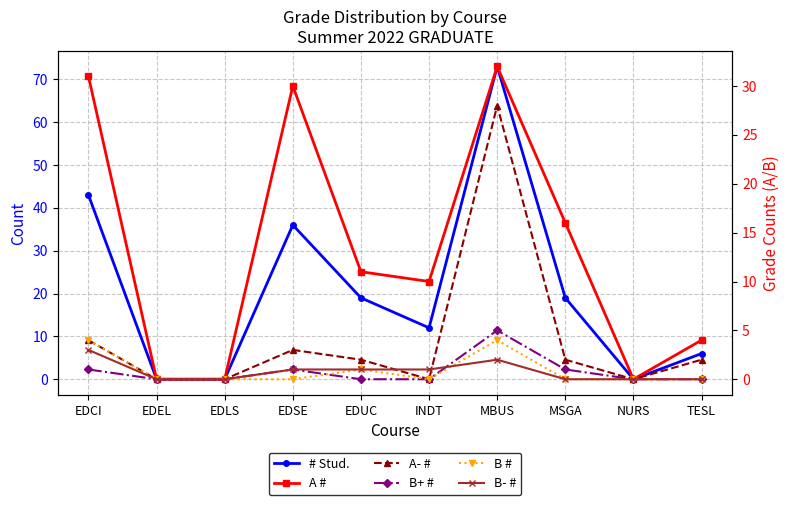

Reading left to right, extract all data points from this chart.

# Stud.: EDCI=43	EDEL=0	EDLS=0	EDSE=36	EDUC=19	INDT=12	MBUS=73	MSGA=19	NURS=0	TESL=6
A #: EDCI=31	EDEL=0	EDLS=0	EDSE=30	EDUC=11	INDT=10	MBUS=32	MSGA=16	NURS=0	TESL=4
A- #: EDCI=4	EDEL=0	EDLS=0	EDSE=3	EDUC=2	INDT=0	MBUS=28	MSGA=2	NURS=0	TESL=2
B+ #: EDCI=1	EDEL=0	EDLS=0	EDSE=1	EDUC=0	INDT=0	MBUS=5	MSGA=1	NURS=0	TESL=0
B #: EDCI=4	EDEL=0	EDLS=0	EDSE=0	EDUC=1	INDT=0	MBUS=4	MSGA=0	NURS=0	TESL=0
B- #: EDCI=3	EDEL=0	EDLS=0	EDSE=1	EDUC=1	INDT=1	MBUS=2	MSGA=0	NURS=0	TESL=0